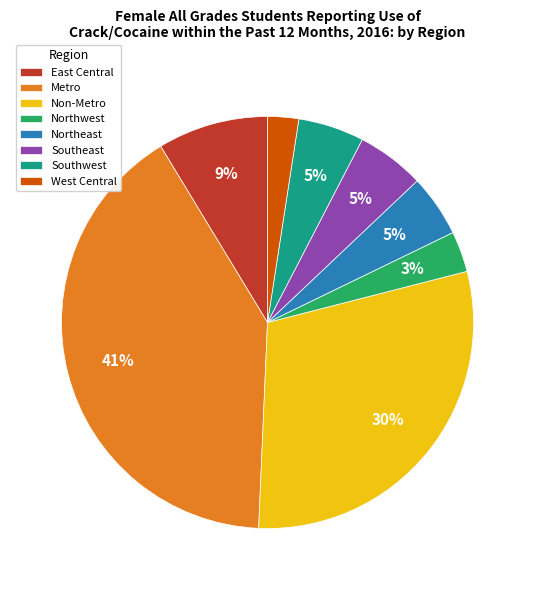

True or false: Southeast accounts for 5% of the total.

True